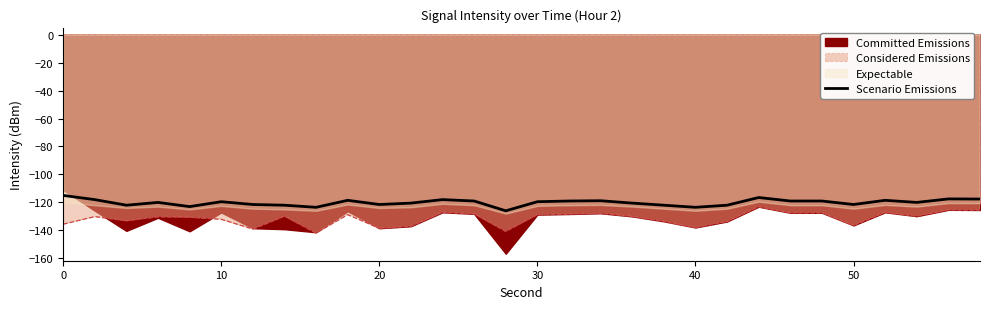

How many values are below -119?

17